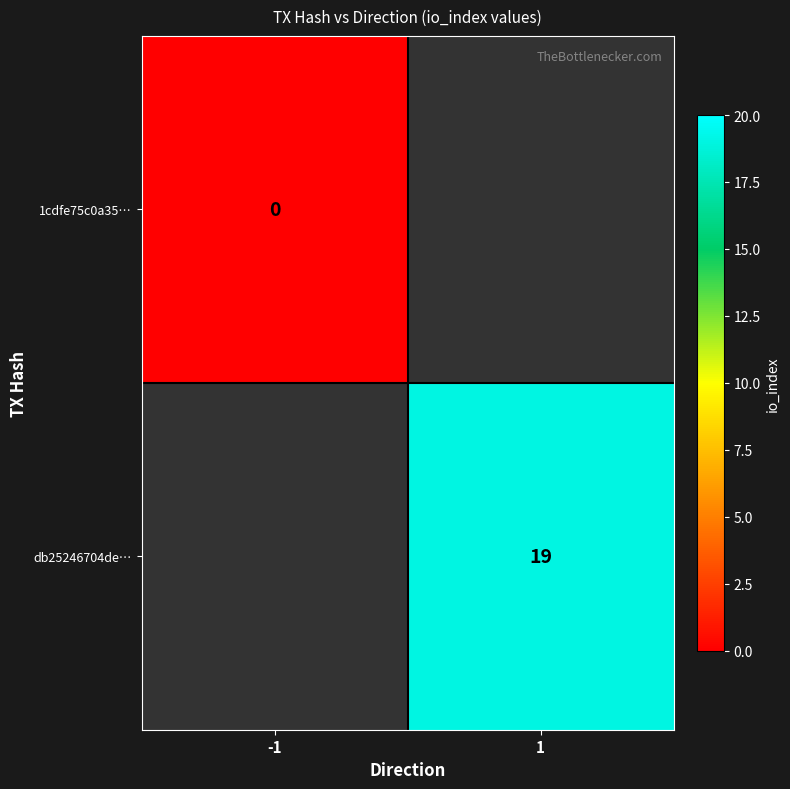

The value of db25246704de… at 1 is 4. True or false?

False